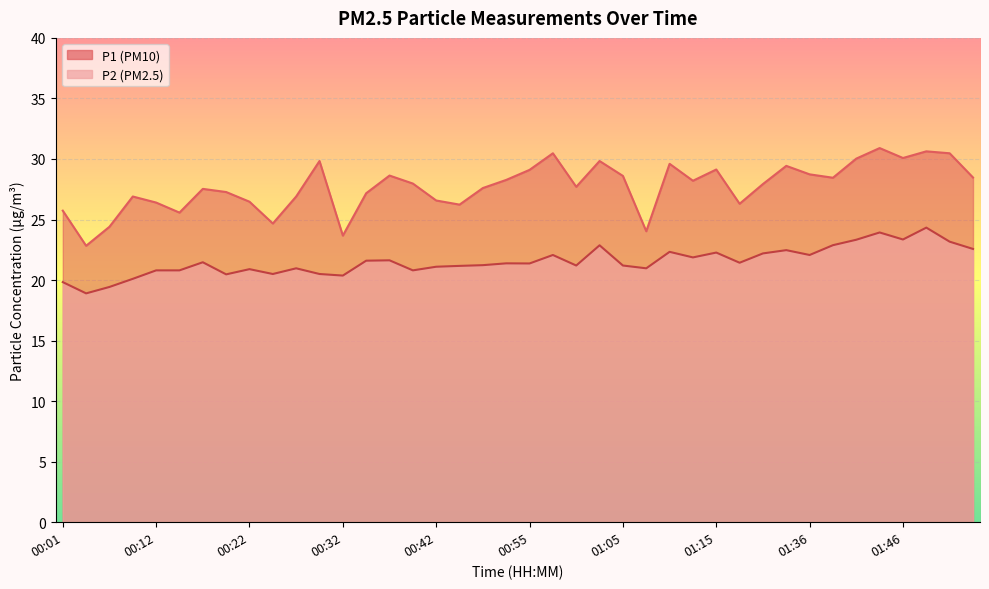

What is the label of the 19th point from the right?

00:57